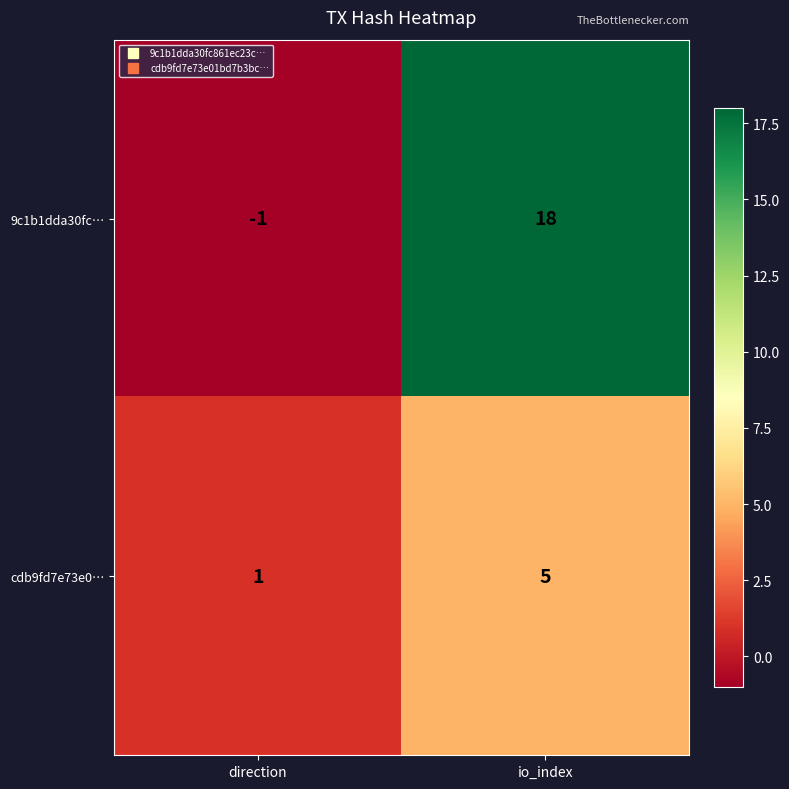

What is the sum of the cdb9fd7e73e0… values at direction and io_index?

6